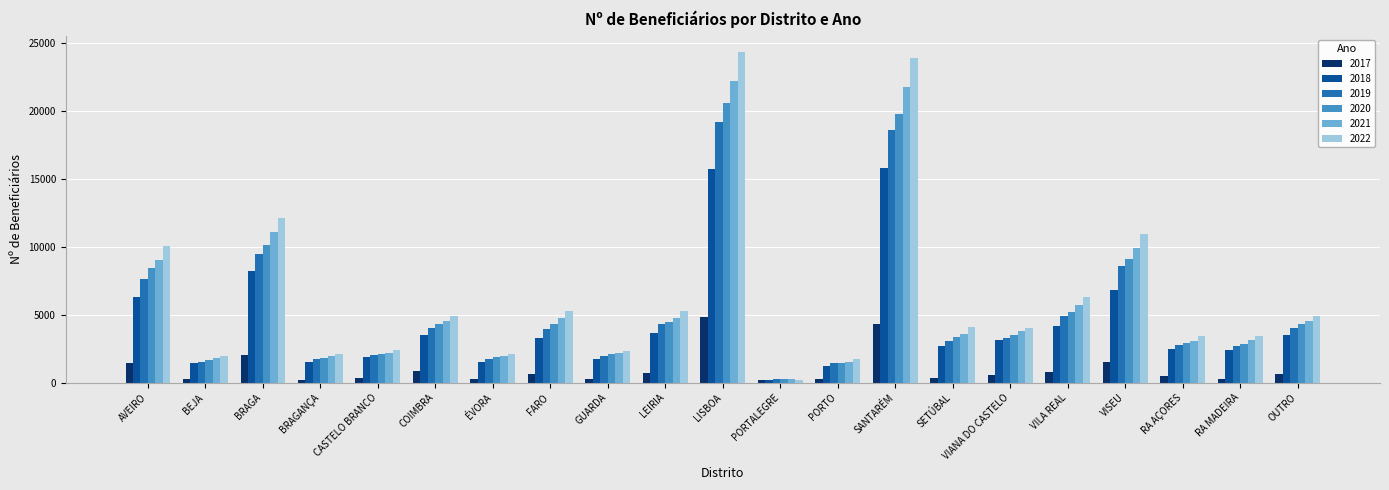

The 2020 series shows 19823 at SANTARÉM. True or false?

True